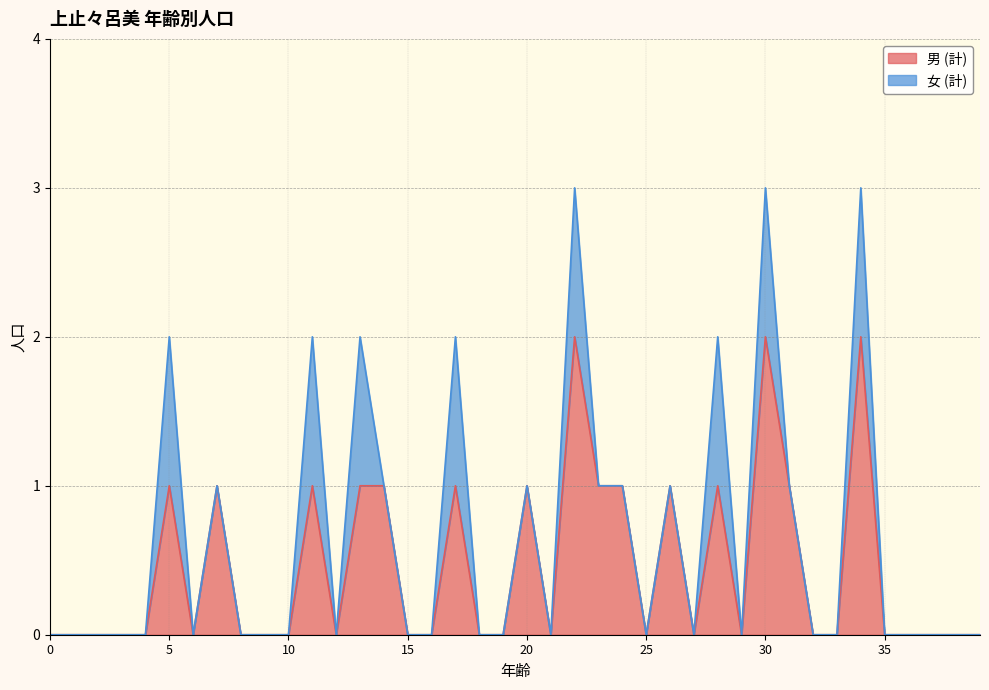

Rank the categories by value from highest to lowest.

22, 30, 34, 5, 7, 11, 13, 14, 17, 20, 23, 24, 26, 28, 31, 0, 1, 2, 3, 4, 6, 8, 9, 10, 12, 15, 16, 18, 19, 21, 25, 27, 29, 32, 33, 35, 36, 37, 38, 39